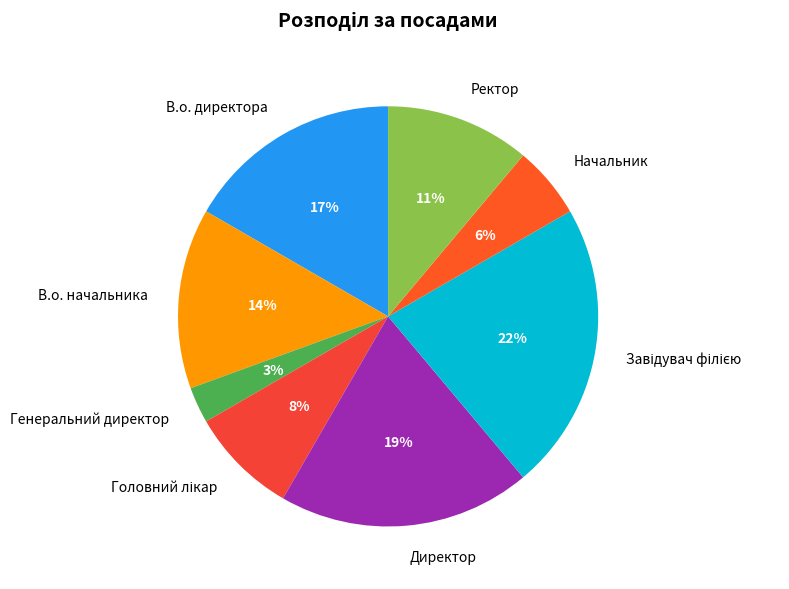

What is the smallest slice in the pie chart?

Генеральний директор